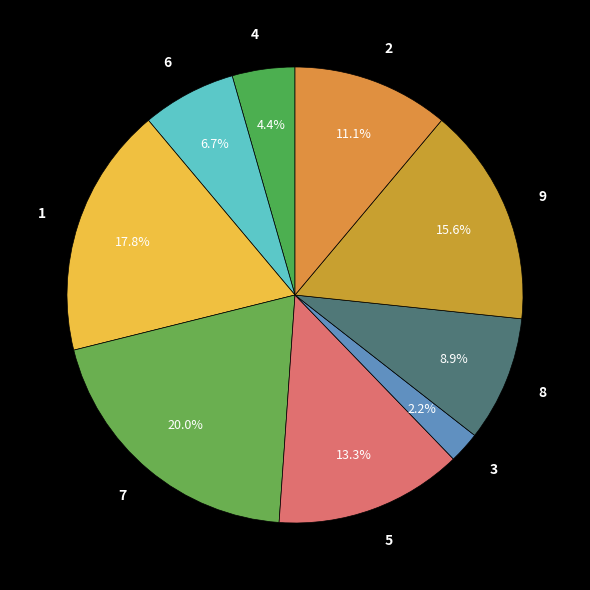

Rank the categories by value from highest to lowest.

7, 1, 9, 5, 2, 8, 6, 4, 3